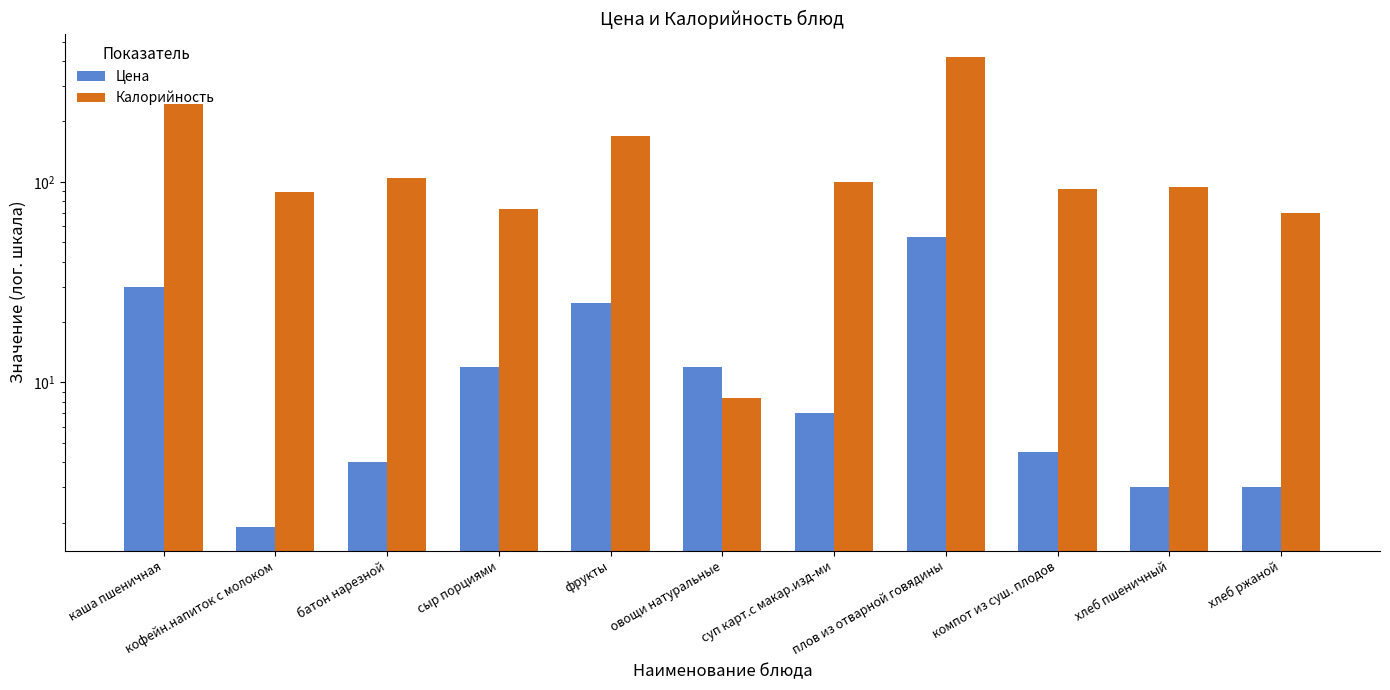

What is the label of the 3rd bar from the left?

батон нарезной